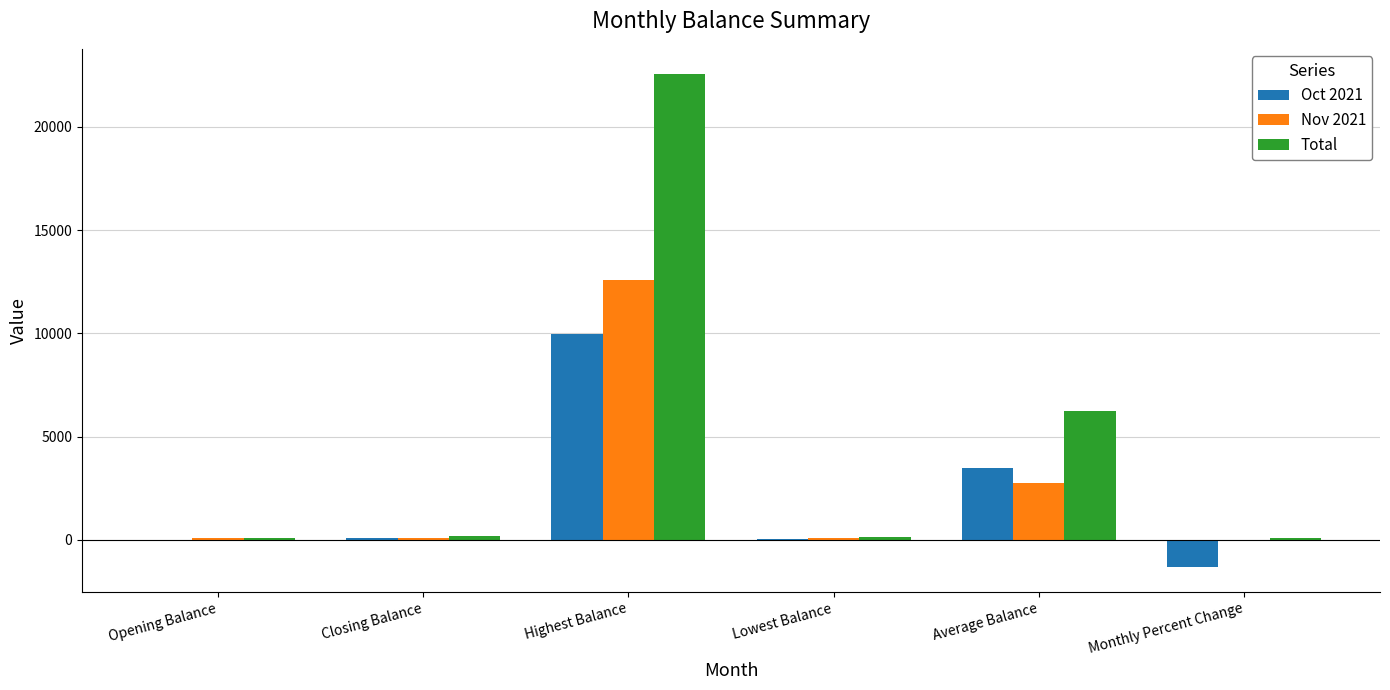

What is the maximum value for Oct 2021?

9992.1